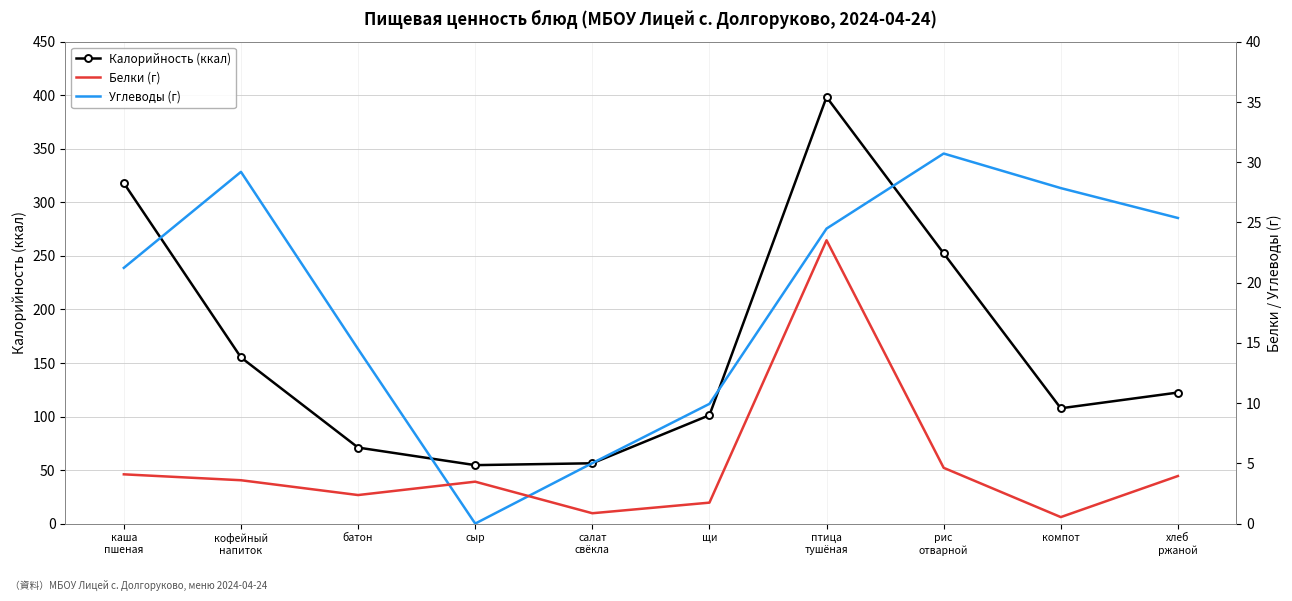

What is the difference between the second highest and second lowest values in the Калорийность series?

261.7